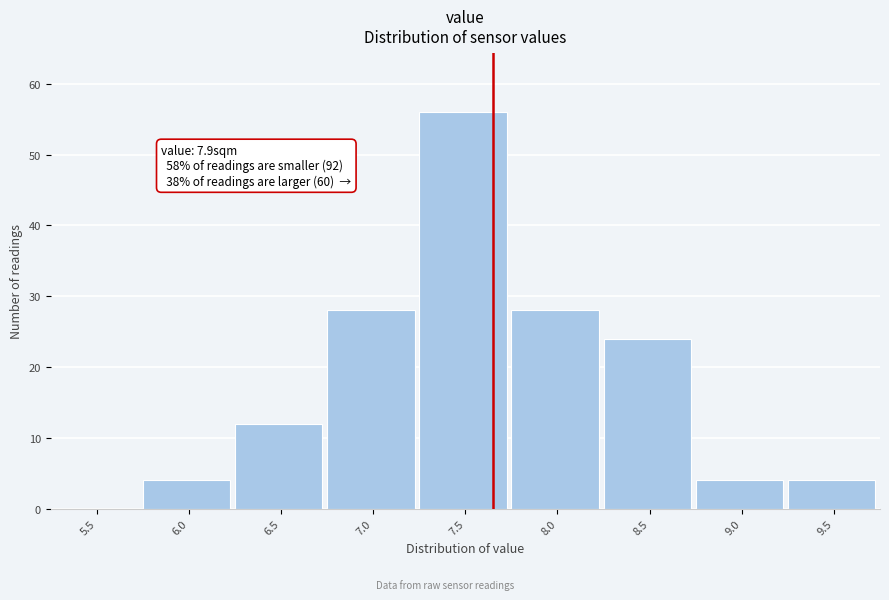

Reading left to right, transcribe all the data shown in this chart.

5.5=0	6.0=4	6.5=12	7.0=28	7.5=56	8.0=28	8.5=24	9.0=4	9.5=4